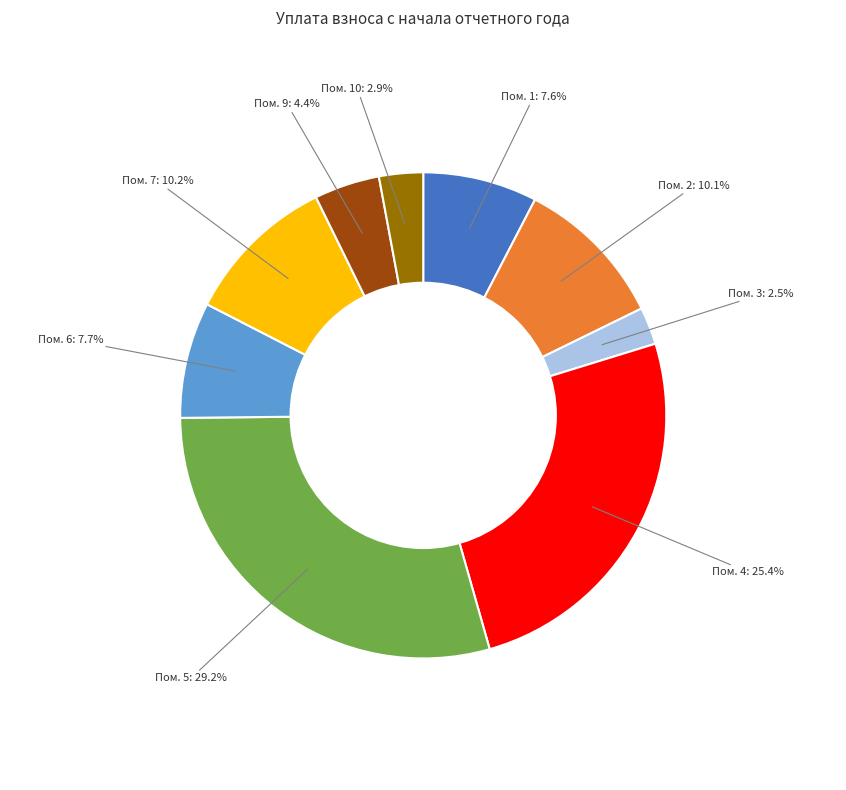

How many segments does this pie chart have?

9